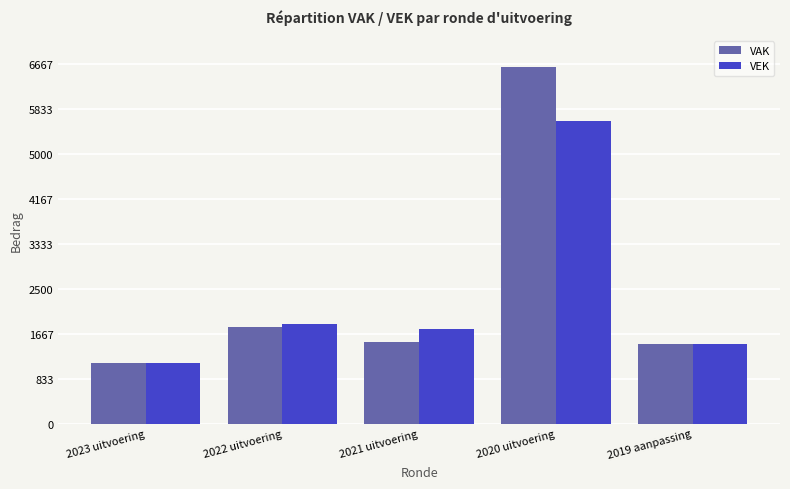

What is the value of the VAK bar at the 2nd from the left?

1798